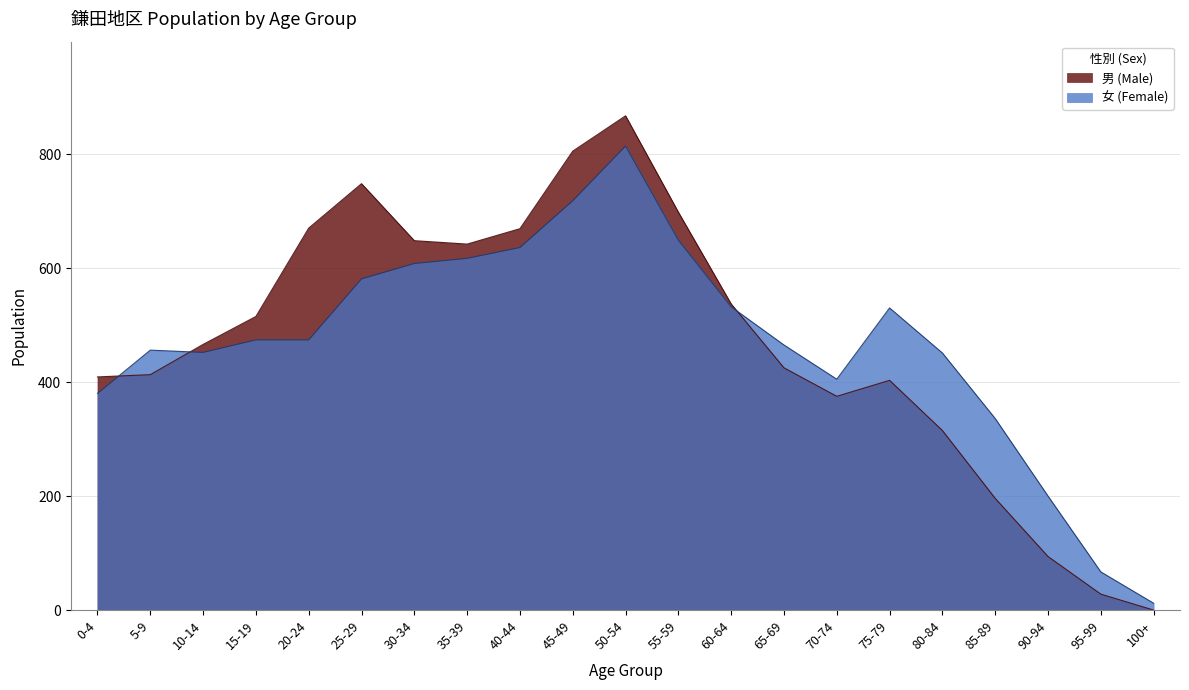

At which category does the chart reach its minimum across all series?

100+